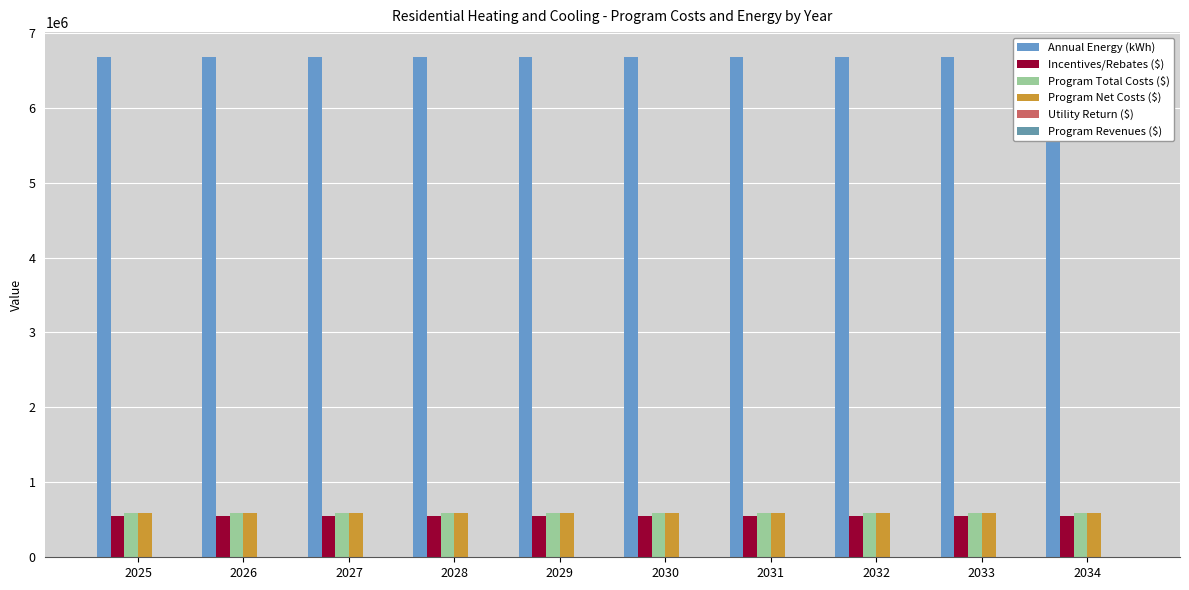

At which label is Incentives/Rebates ($) closest to 550000?

2025